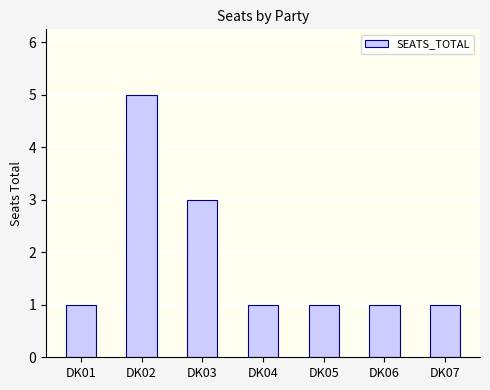

What is the approximate value at DK01?

1